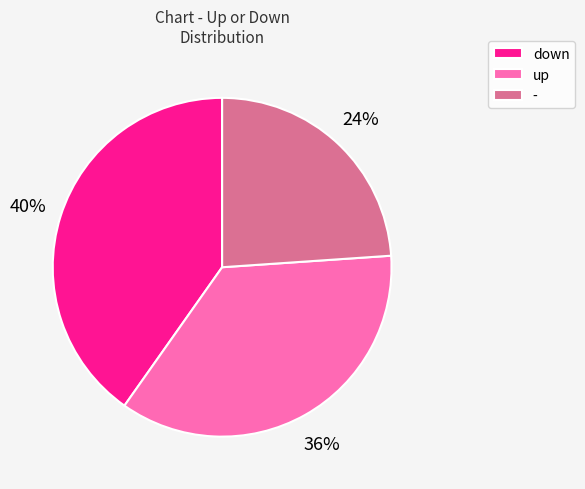

What is the largest slice in the pie chart?

down